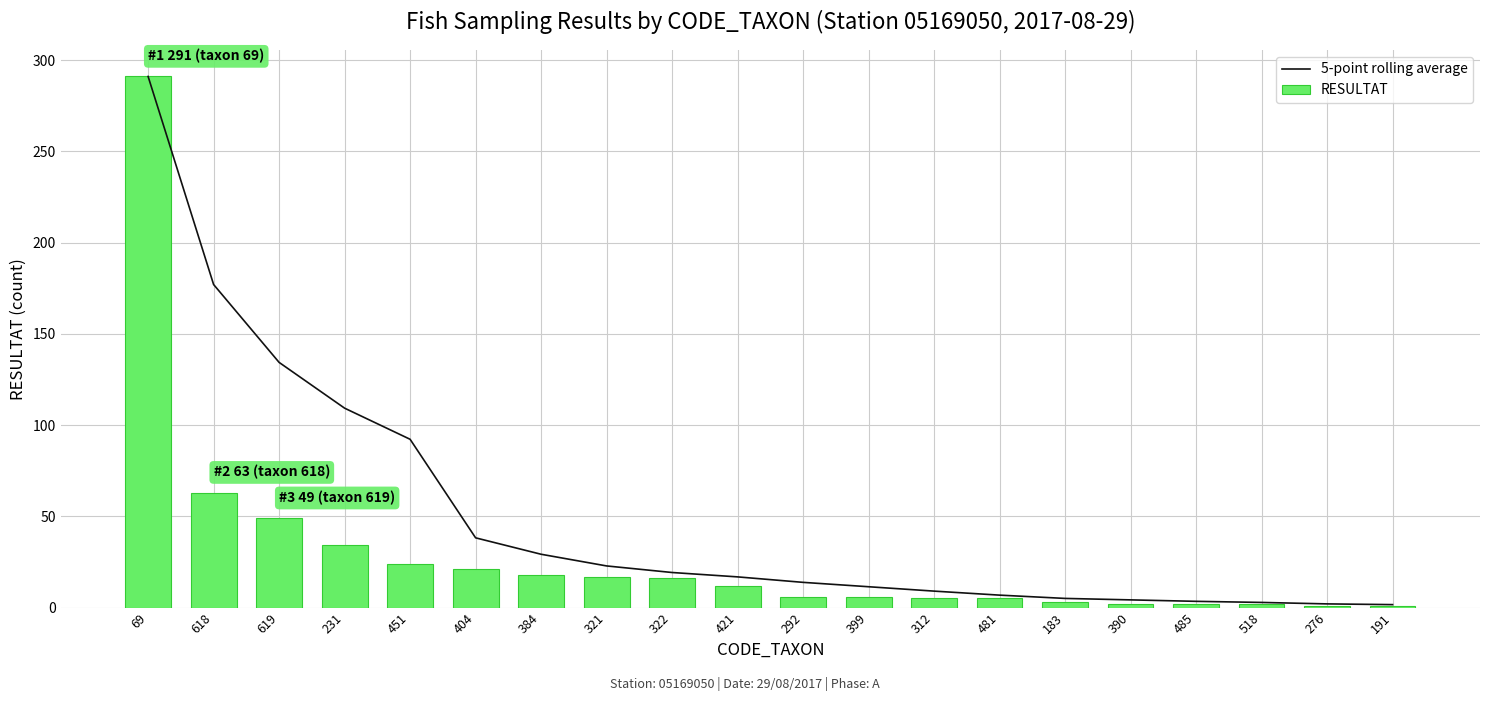

The 5-point rolling average series shows 2.9 at 390. True or false?

False